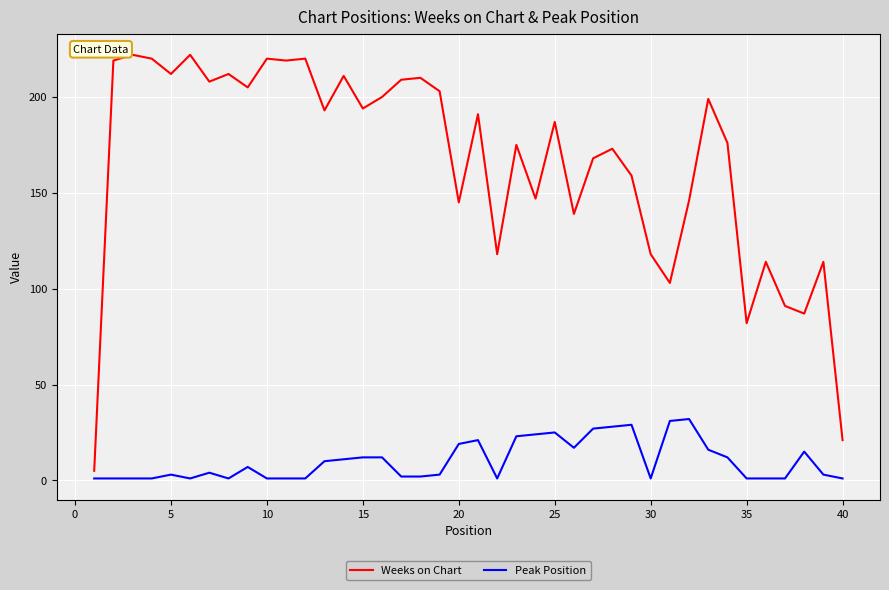

Which series has the largest range (max minus min)?

Weeks on Chart